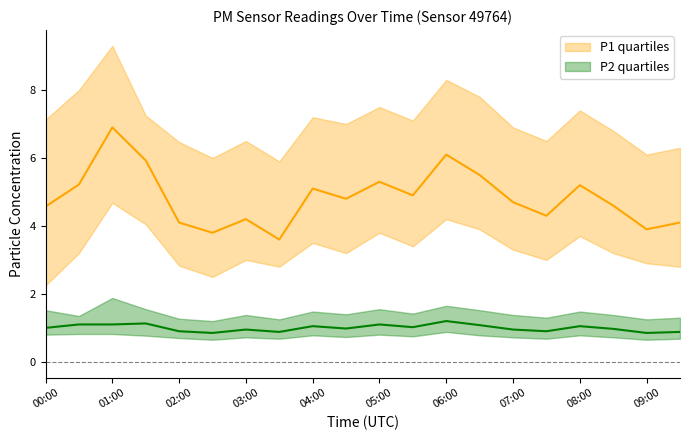

What is the smallest value displayed?

0.7